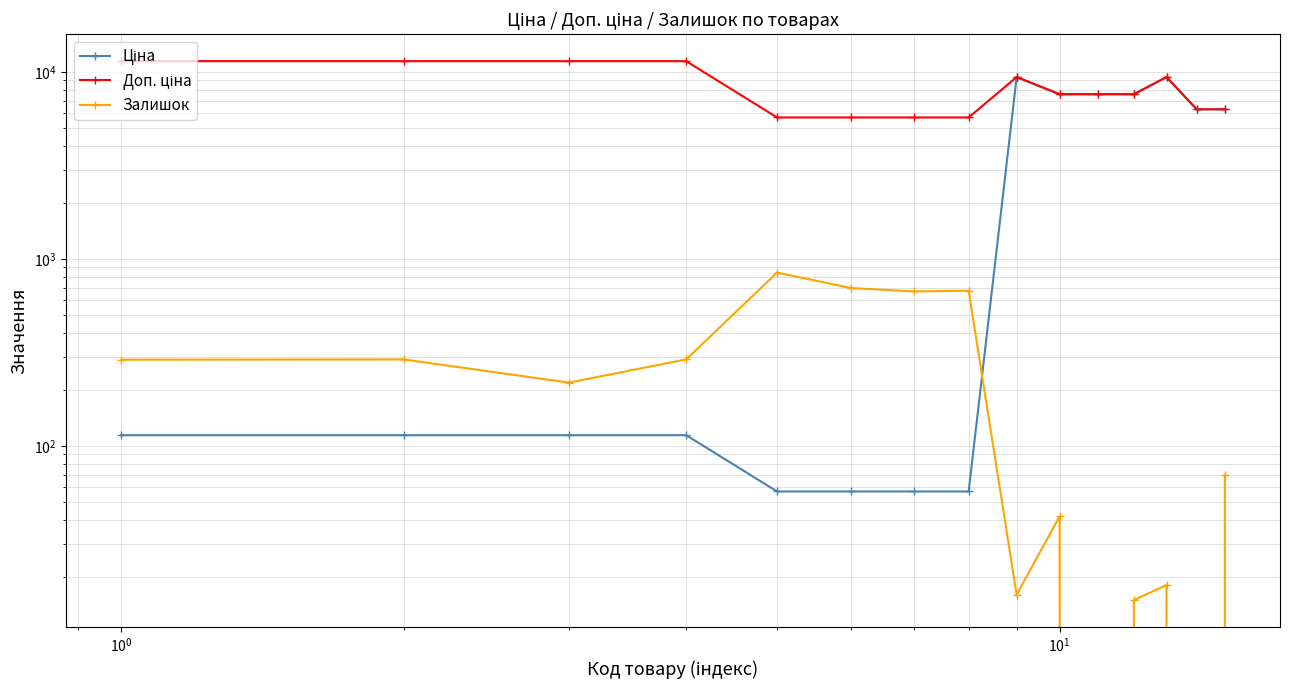

Reading left to right, extract all data points from this chart.

Ціна: 114.1	114.1	114.1	114.1	57.0	57.0	57.0	57.0	9384.0	7596.5	7596.5	7596.5	9384.0	6308.8	6308.8
Доп. ціна: 11410.0	11410.0	11410.0	11410.0	5705.0	5705.0	5705.0	5705.0	9384.0	7596.5	7596.5	7596.5	9384.0	6308.8	6308.8
Залишок: 289.0	290.0	218.0	290.0	845.0	698.0	670.0	676.0	16.0	42.0	0.0	15.0	18.0	0.0	70.0